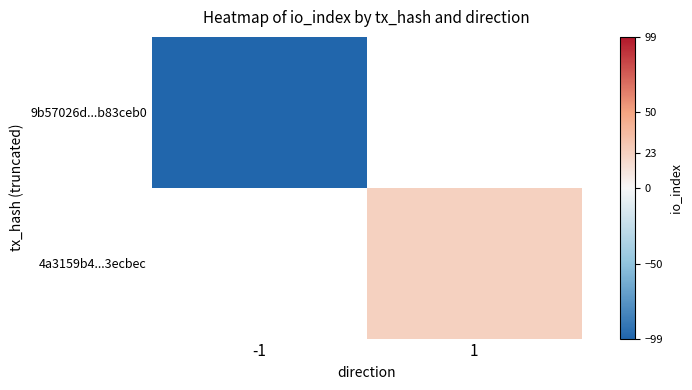

At which label does 9b57026d...b83ceb0 reach its minimum?

-1